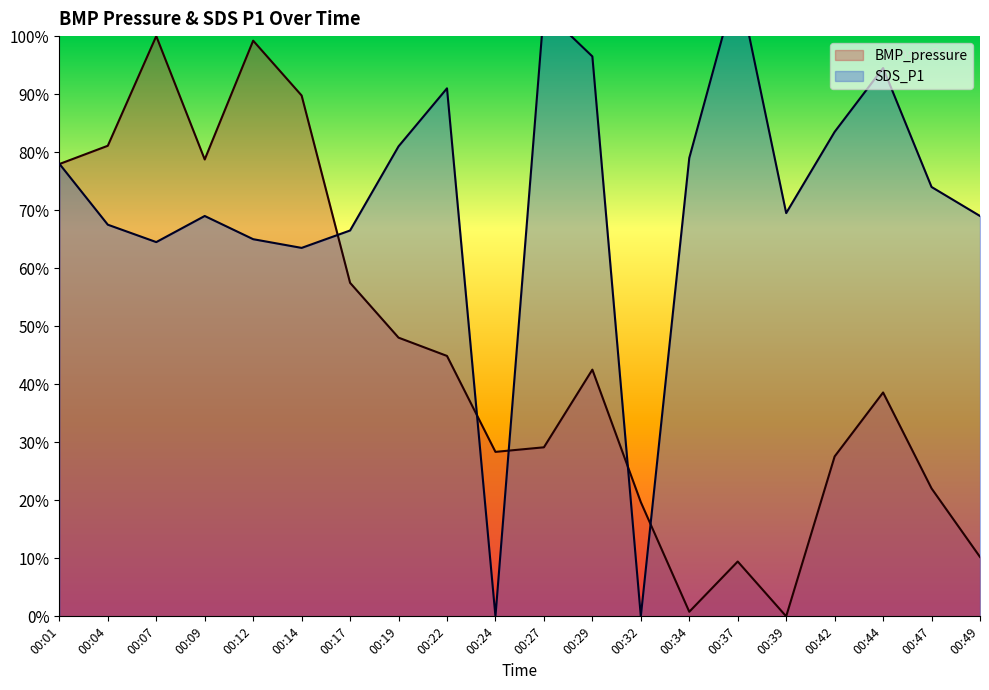

Reading left to right, list all the values displayed in this chart.

BMP_pressure: 00:01=78.0	00:04=81.1	00:07=100.0	00:09=78.7	00:12=99.2	00:14=89.8	00:17=57.5	00:19=48.0	00:22=44.9	00:24=28.3	00:27=29.1	00:29=42.5	00:32=19.7	00:34=0.8	00:37=9.4	00:39=0.0	00:42=27.6	00:44=38.6	00:47=22.0	00:49=10.2
SDS_P1: 00:01=78.0	00:04=67.5	00:07=64.5	00:09=69.0	00:12=65.0	00:14=63.5	00:17=66.5	00:19=81.0	00:22=91.0	00:24=0.0	00:27=104.5	00:29=96.5	00:32=0.0	00:34=79.0	00:37=109.5	00:39=69.5	00:42=83.5	00:44=94.5	00:47=74.0	00:49=69.0